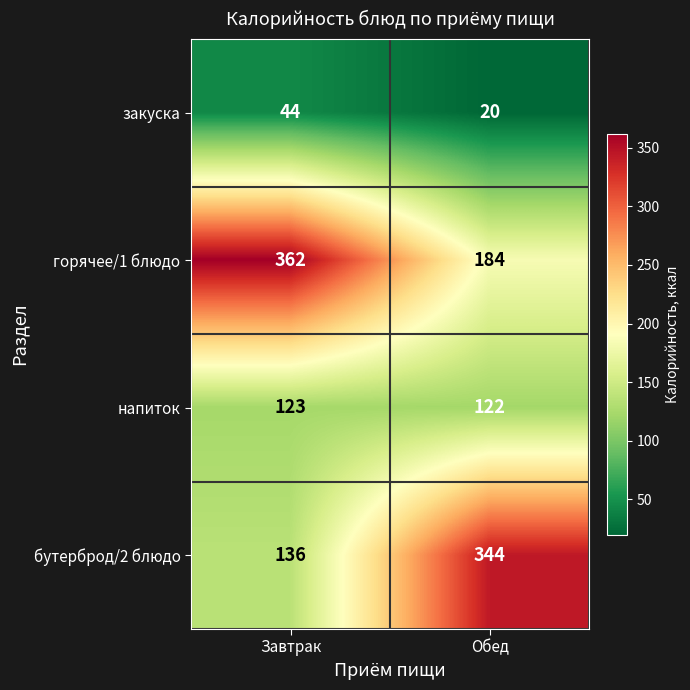

What is the difference between the highest and lowest values at Завтрак?

318